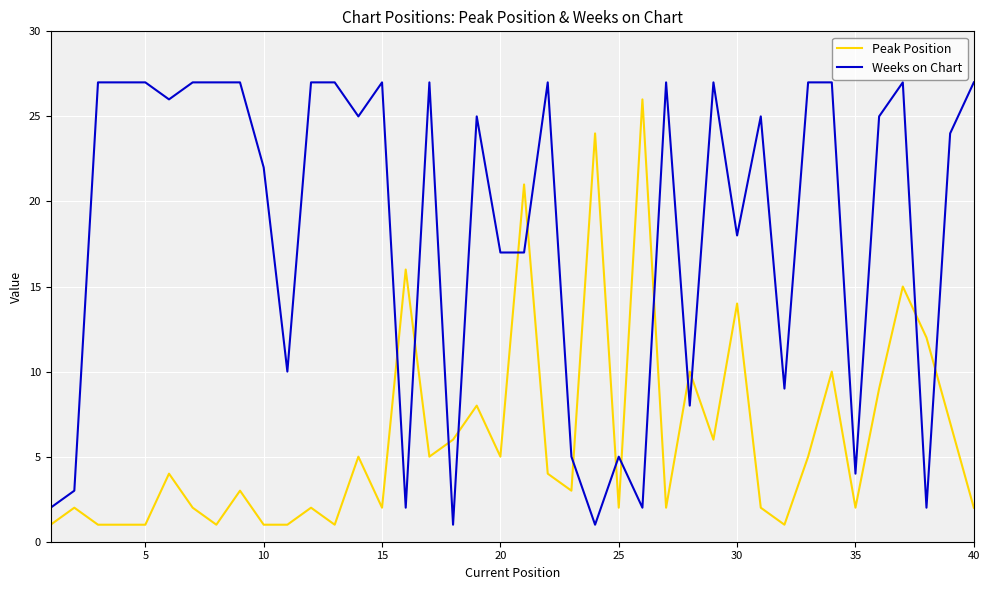

Which series has the largest total across all categories?

Weeks on Chart